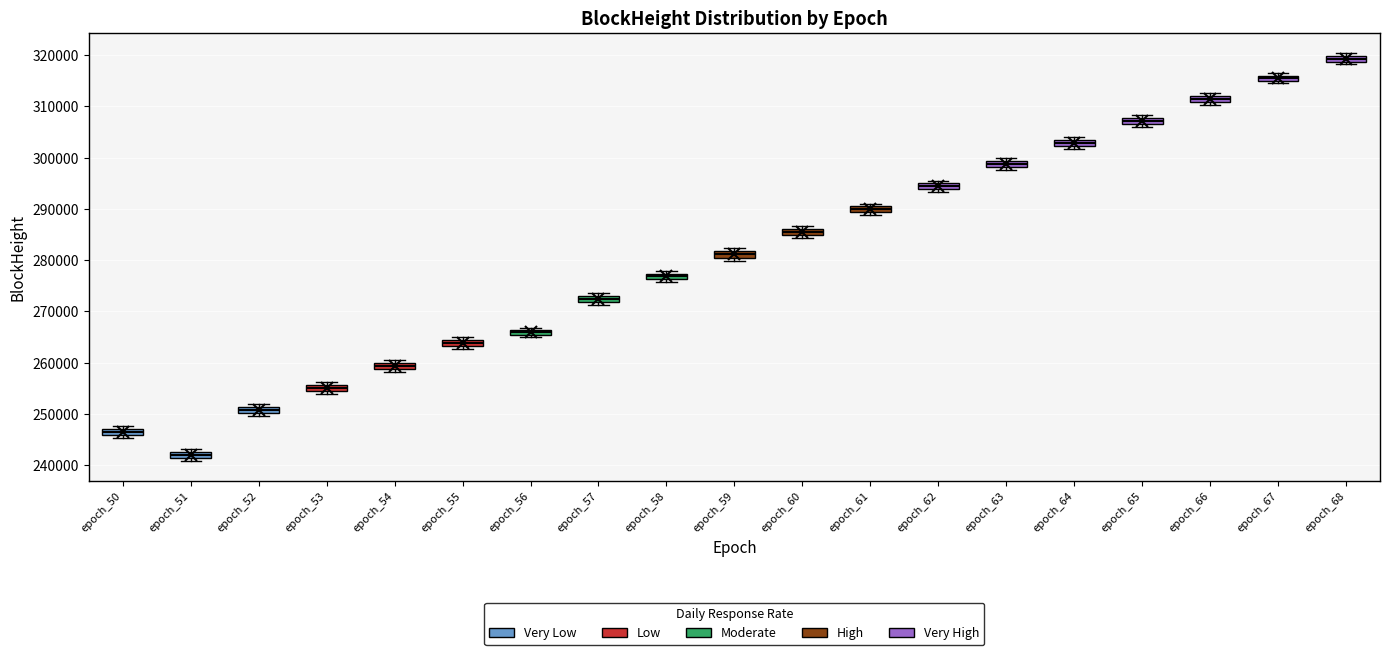

Where is the lower edge of the box for epoch_66 on the y-axis? The values are not printed on the chart, so give them approximately, as read against the axis.

311000